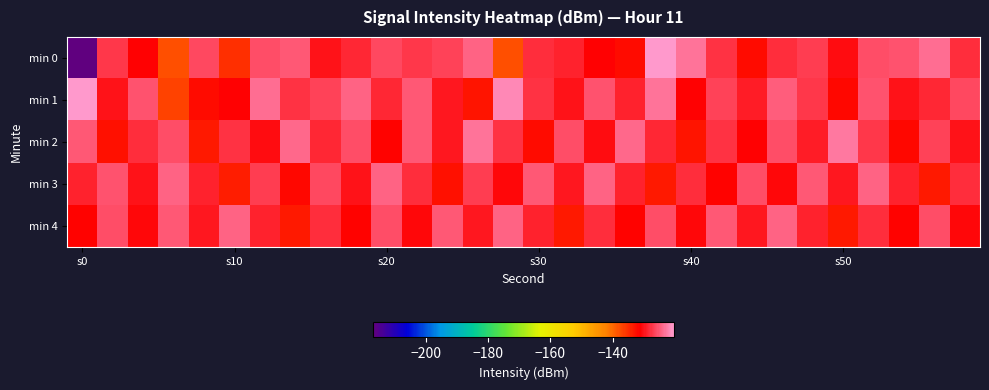

Which series has the largest total across all categories?

min 1